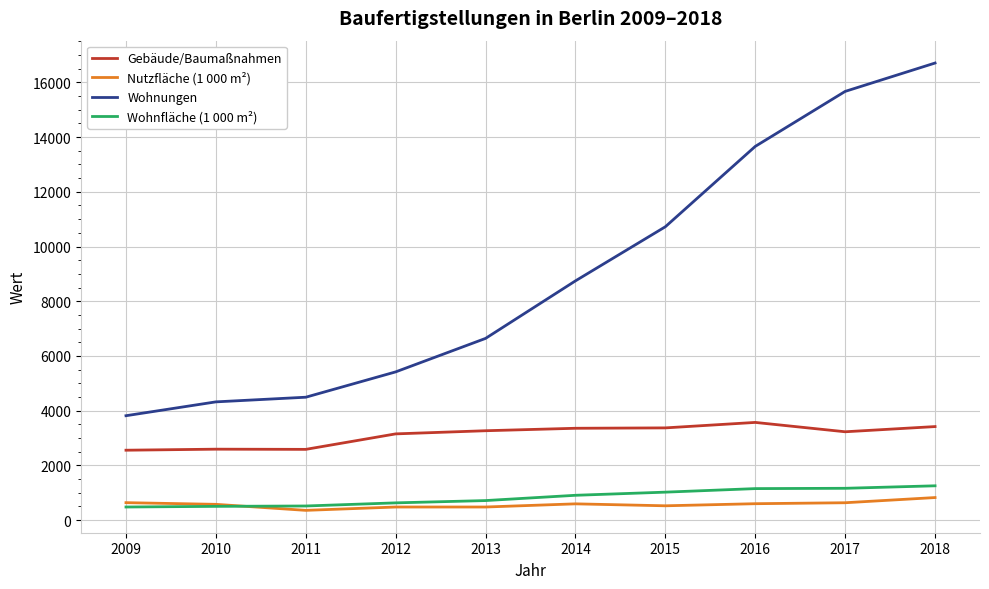

List the series in order of their peak value, highest first.

Wohnungen, Gebäude/Baumaßnahmen, Wohnfläche (1 000 m²), Nutzfläche (1 000 m²)